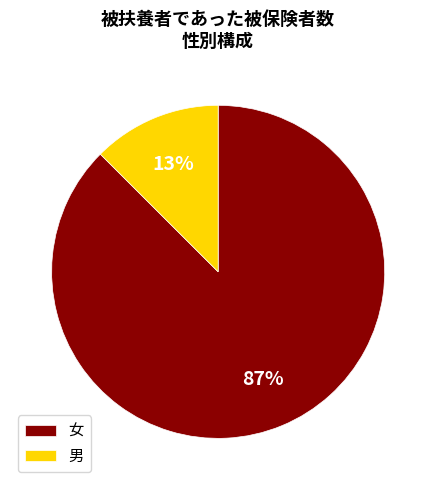

To the nearest percent, what percentage of the pie is 男?

13%